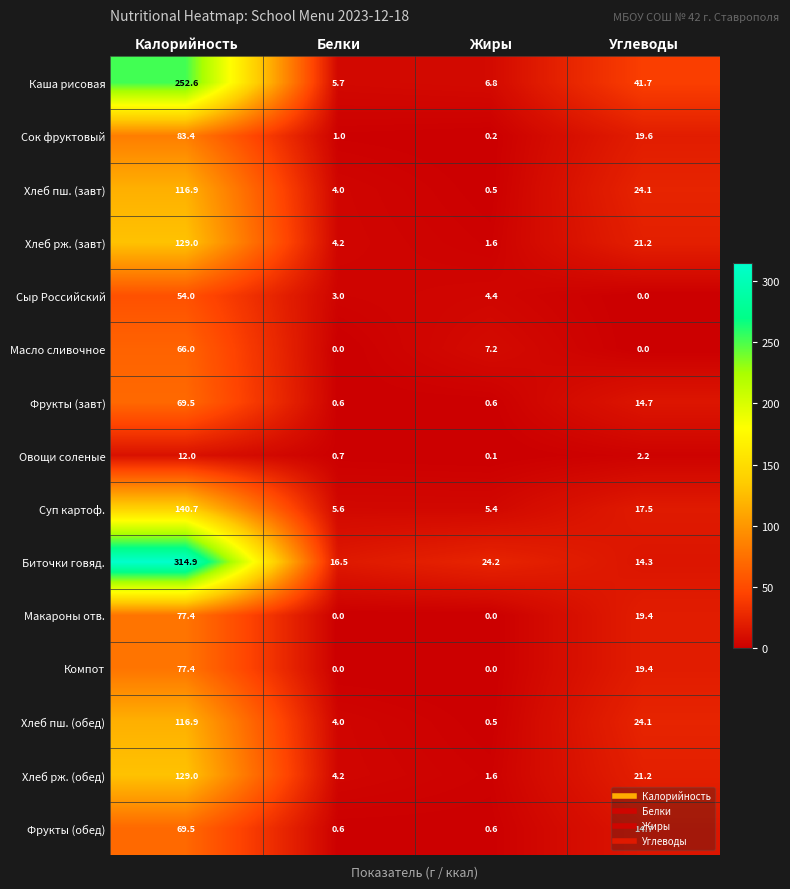

The value of Хлеб пш. (завт) at Калорийность is 116.9. True or false?

True